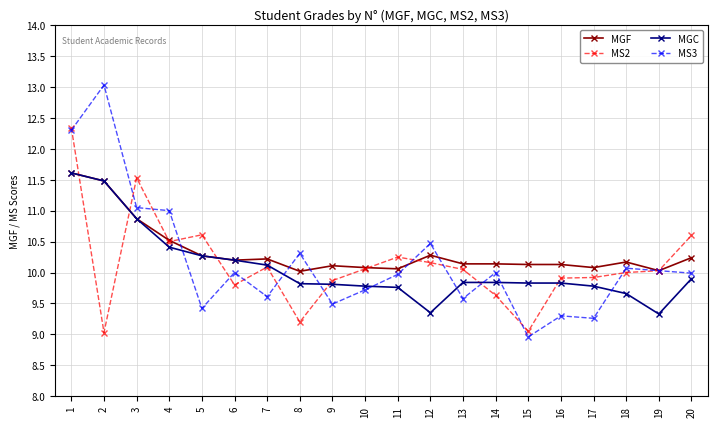

True or false: MGC has a value of 16.7 at 9.

False